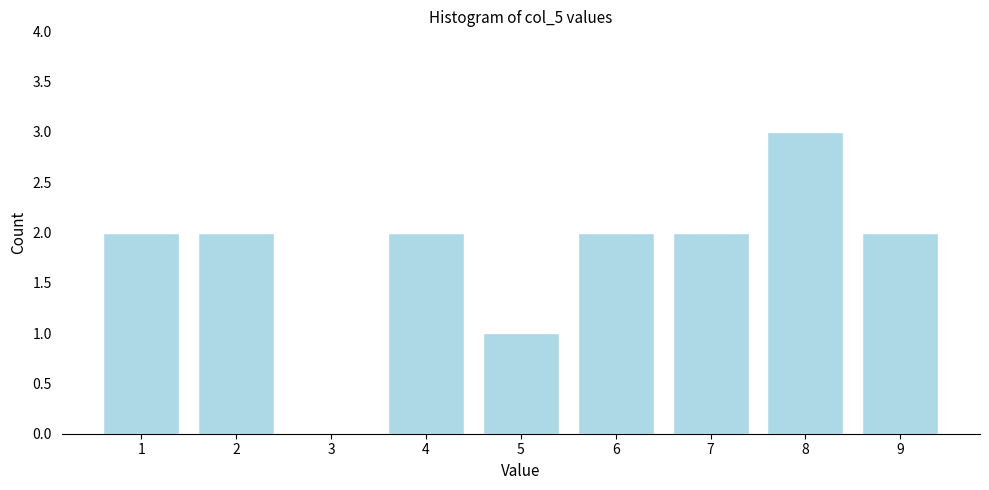

The value at 4 is 1. True or false?

False